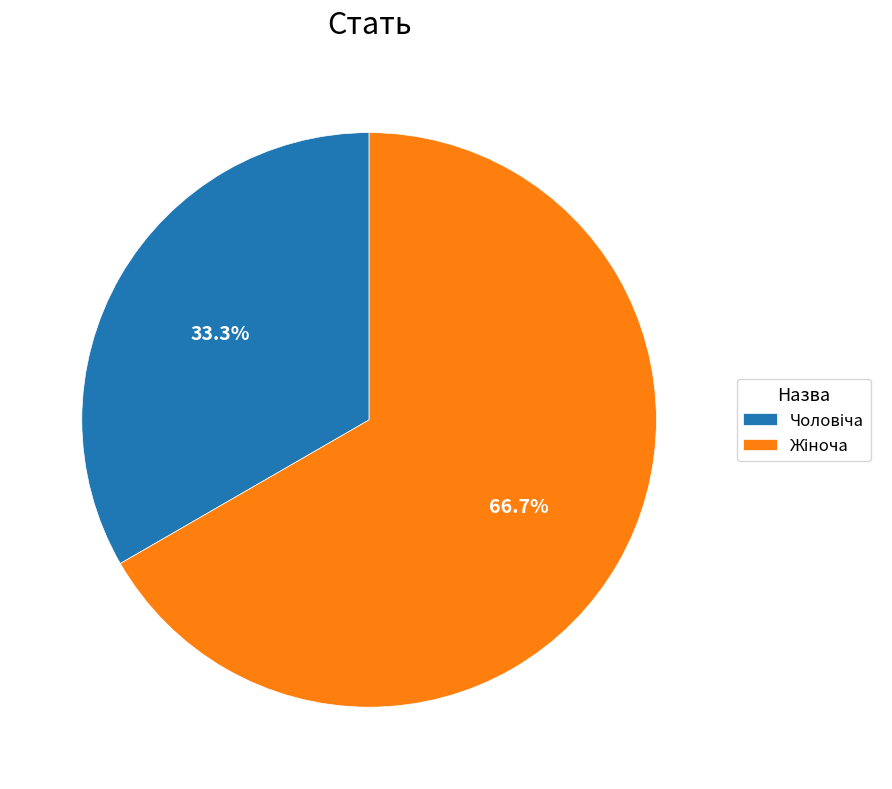

Does any single category account for the majority?

Yes